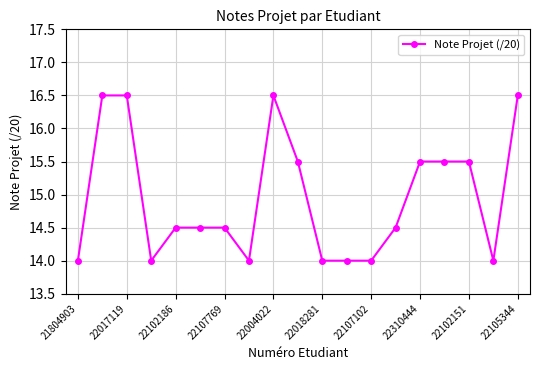

What is the difference between the maximum and minimum values?

2.5